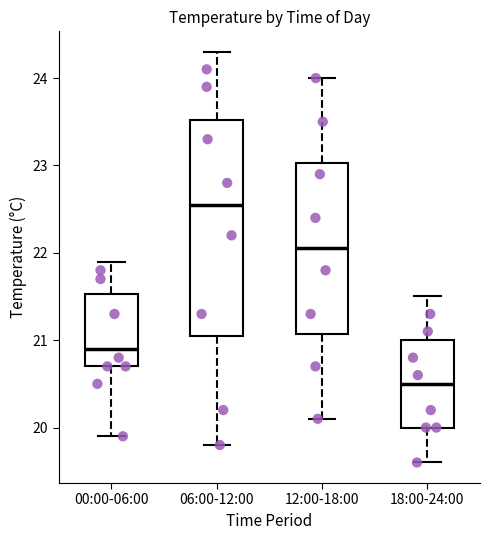

Reading left to right, transcribe this box plot: for each box, give where its median line is, the range the box spans, and where its two whiskers end, as read against the y-axis. The values are not printed on the chart, so give them approximately, as read against the axis.

00:00-06:00: median 20.9, box 20.7 to 21.5, whiskers 19.9 to 21.9
06:00-12:00: median 22.6, box 21.1 to 23.5, whiskers 19.8 to 24.3
12:00-18:00: median 22.1, box 21.1 to 23.0, whiskers 20.1 to 24.0
18:00-24:00: median 20.5, box 20.0 to 21.0, whiskers 19.6 to 21.5